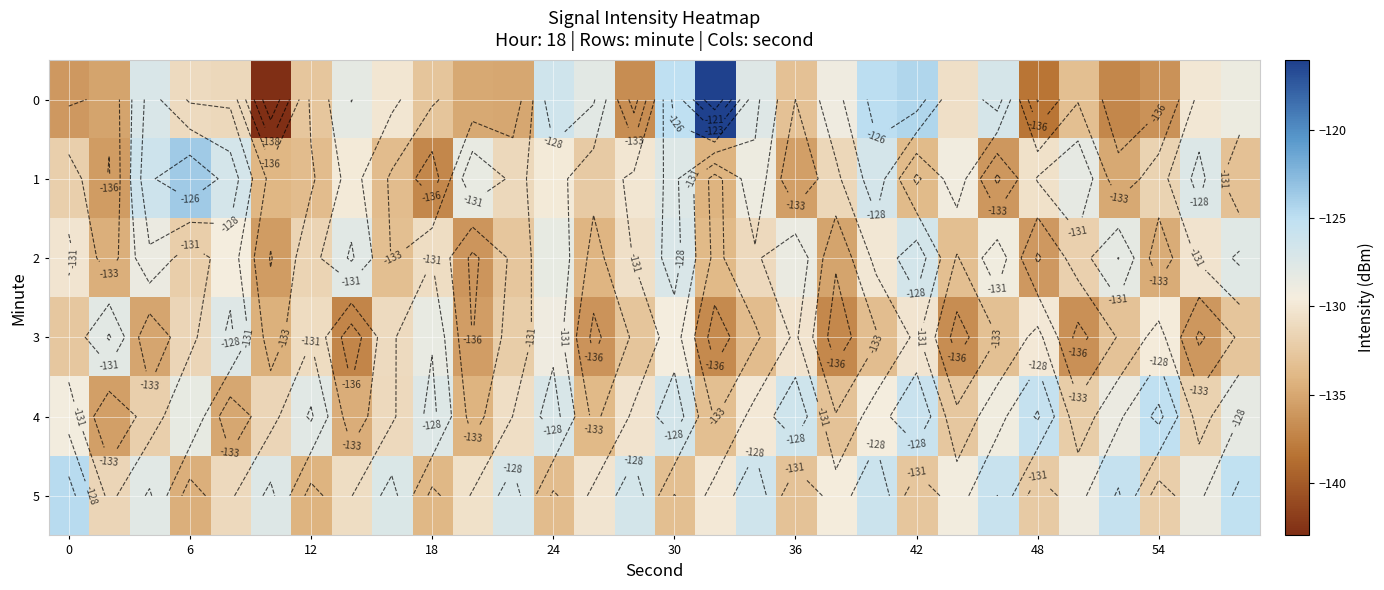

What is the approximate value of 5 at 18?

-133.9